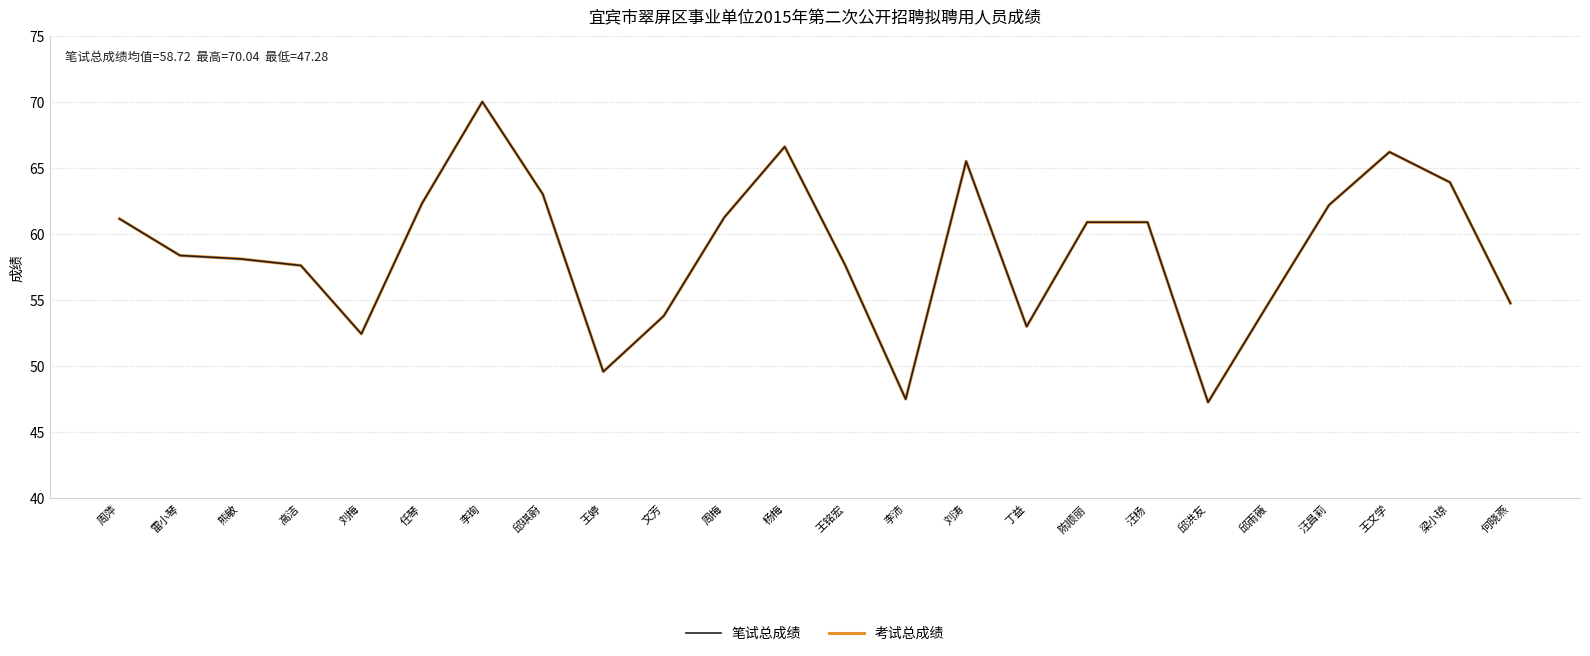

Is this an area chart (filled region under the line)?

No